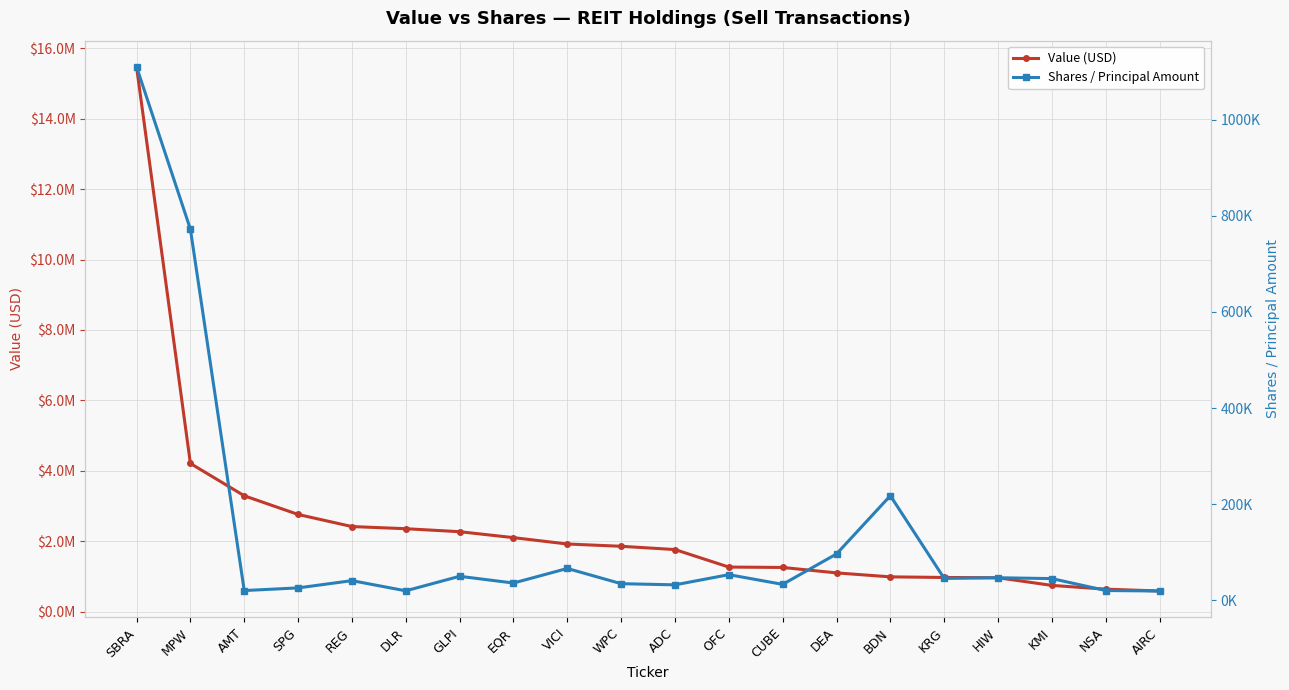

True or false: Value (USD) and Shares / Principal Amount intersect in this chart.

False